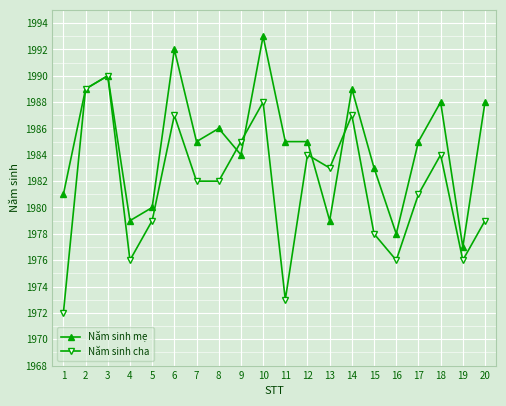

What is the value of the Năm sinh mẹ point at the 1st from the left?

1981